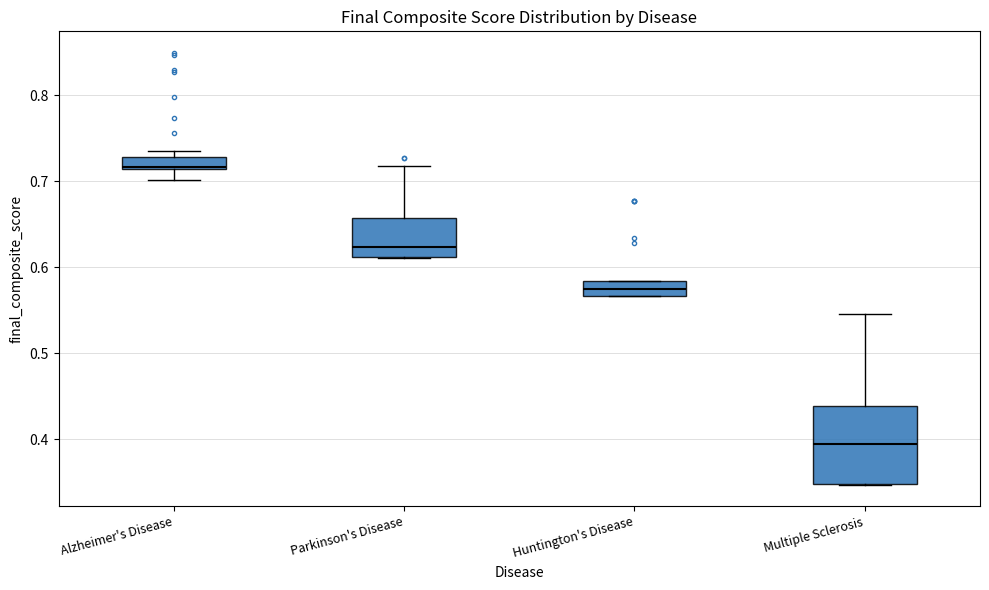

Which box's median line is the highest?

Alzheimer's Disease